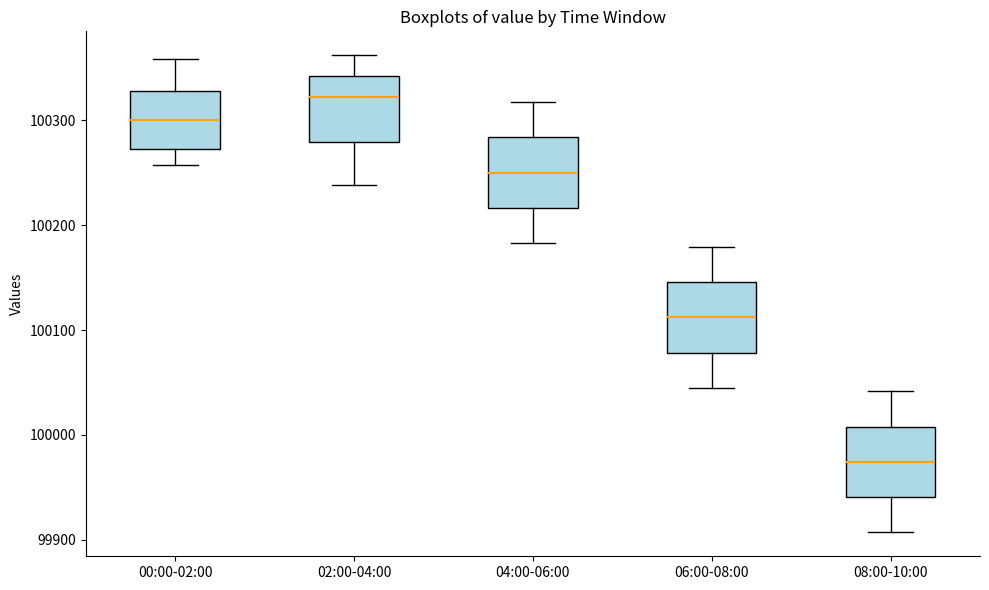

Where does the lower whisker of the box for 04:00-06:00 end on the y-axis? The values are not printed on the chart, so give them approximately, as read against the axis.

100180